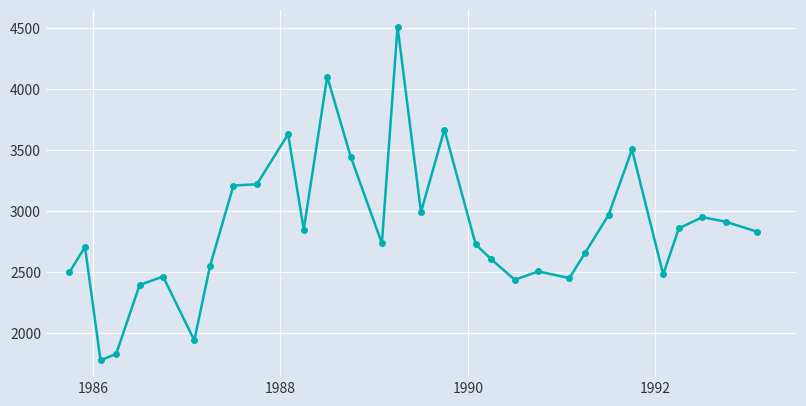

True or false: the data has more than 2 interior local peaks.

True